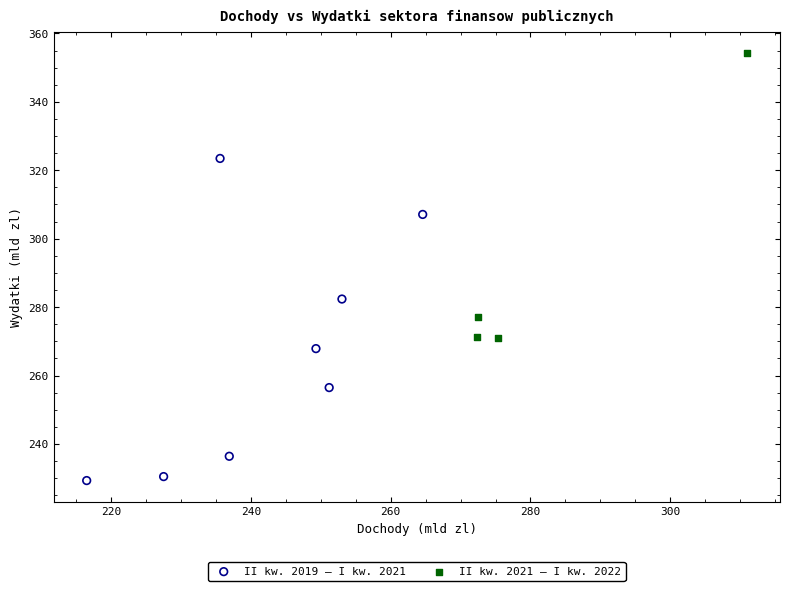

Which series reaches the minimum Y coordinate?

II kw. 2019 – I kw. 2021